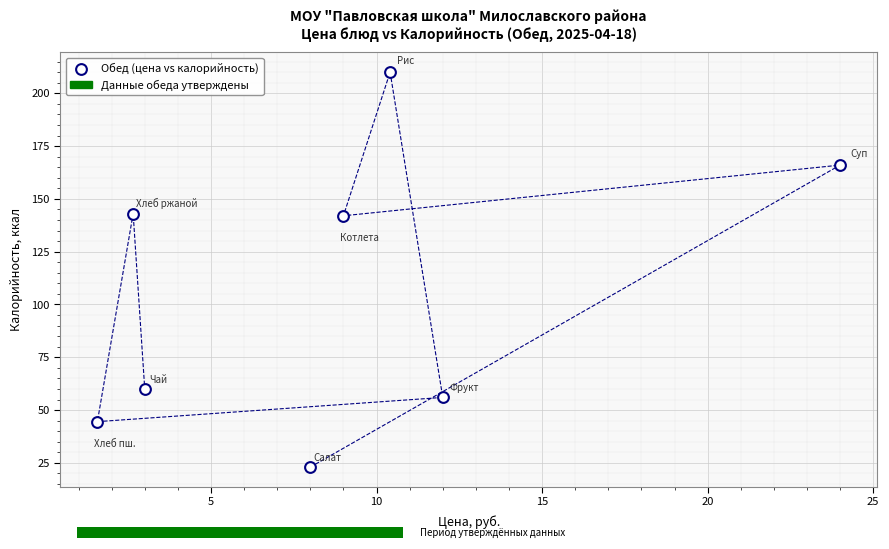

What is the average Y value?

105.6